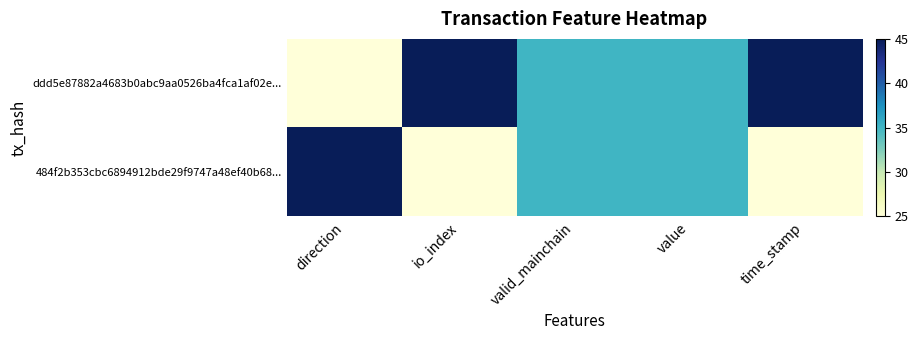

At valid_mainchain, list the series in order from smallest to largest.

ddd5e87882a4683b0abc9aa0526ba4fca1af02e..., 484f2b353cbc6894912bde29f9747a48ef40b68...